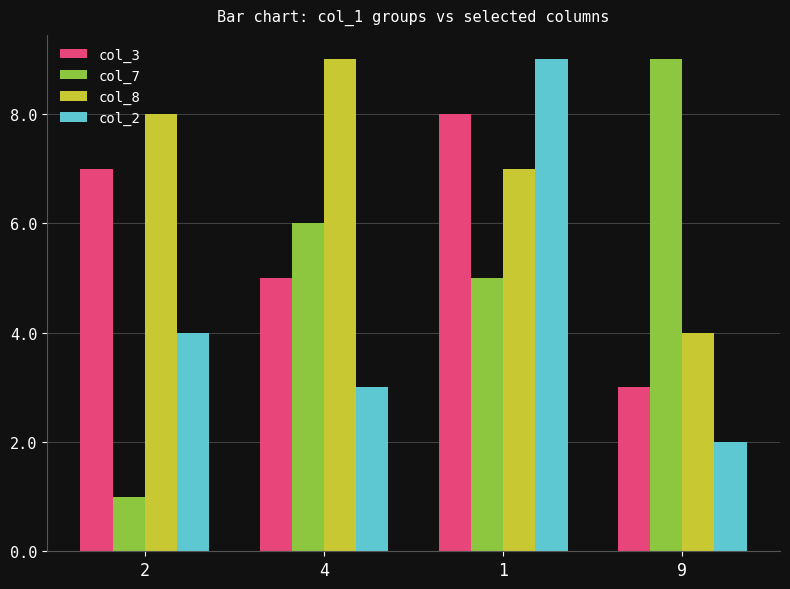

What is the difference between the maximum and second lowest values in the col_7 series?

4